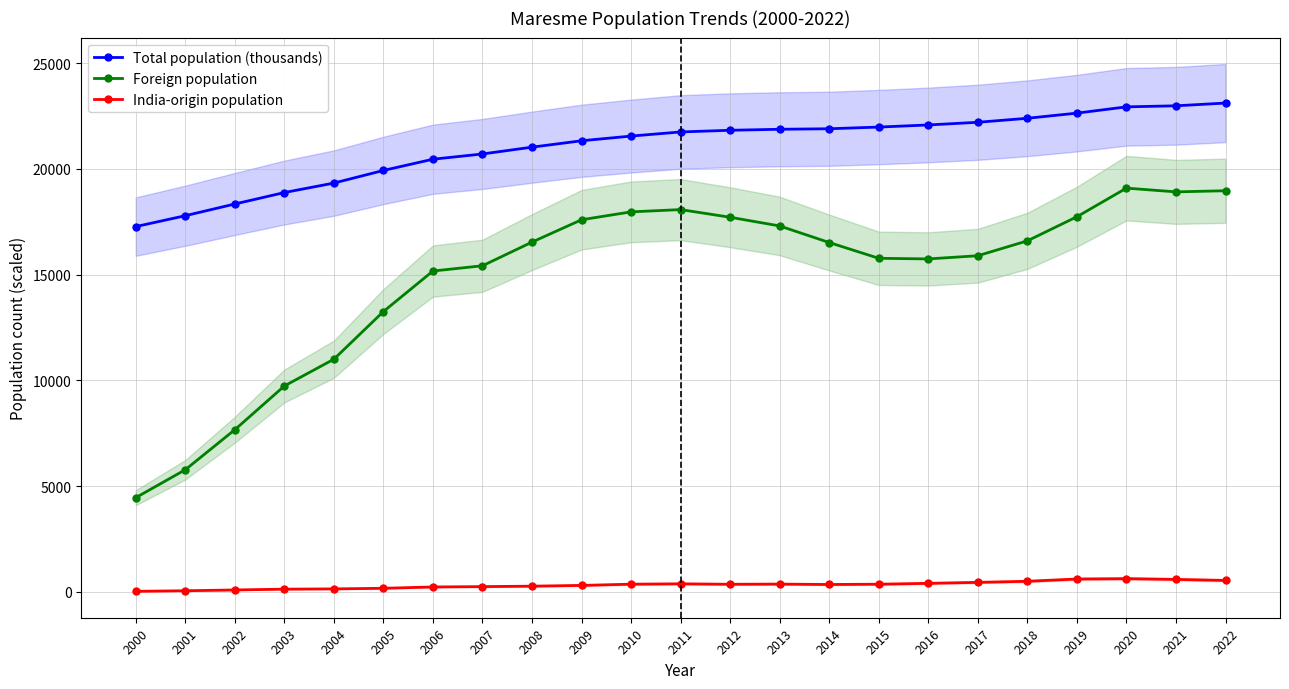

List the series in order of their peak value, highest first.

Total population (thousands), Foreign population, India-origin population